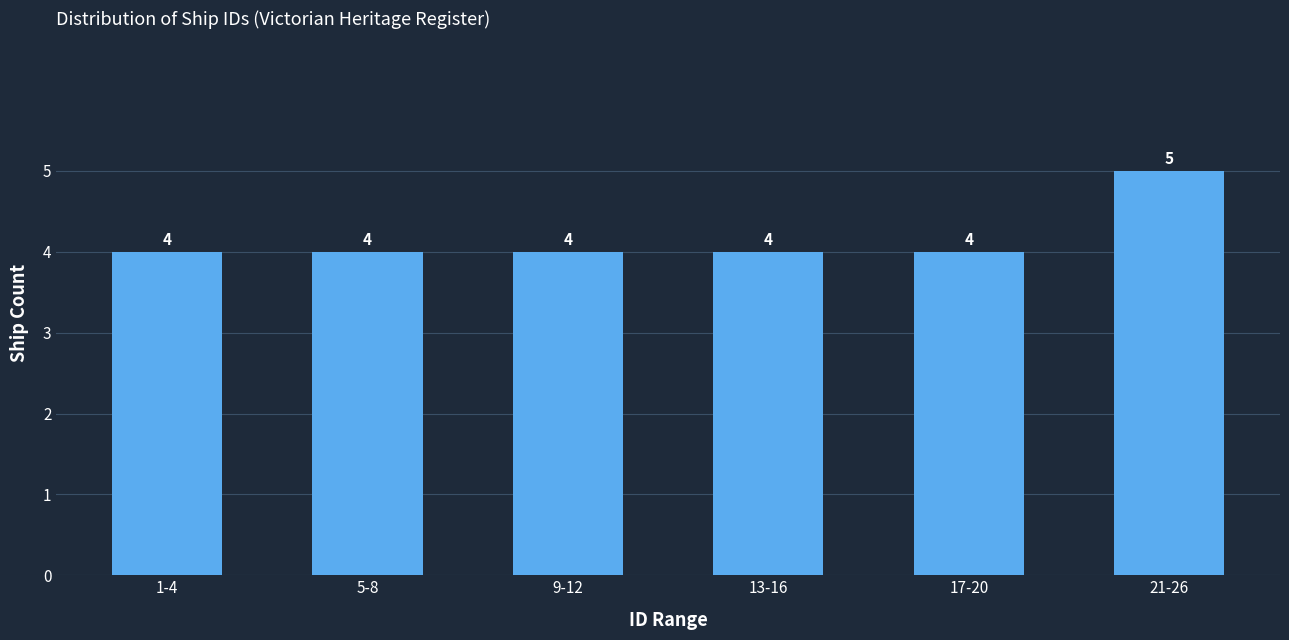

Reading left to right, extract all data points from this chart.

1-4=4	5-8=4	9-12=4	13-16=4	17-20=4	21-26=5